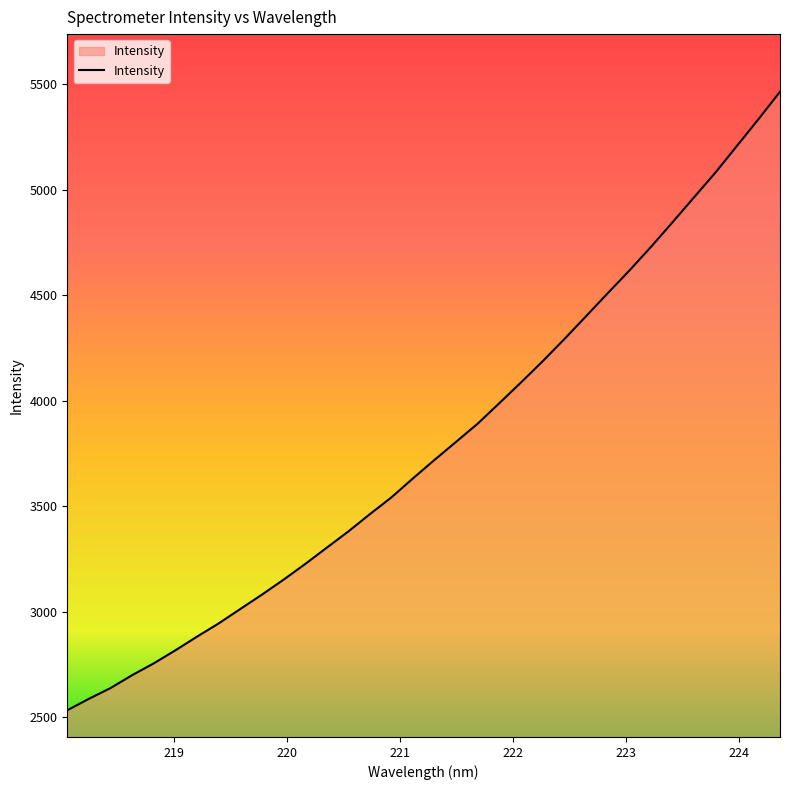

What is the difference between the maximum and minimum values?

2930.4